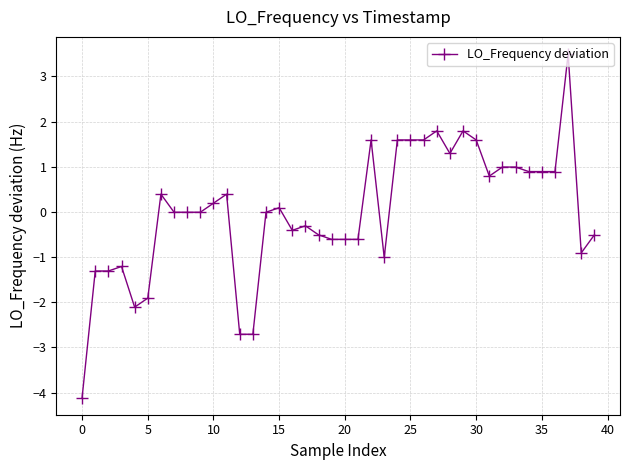

What is the difference between the second highest and minimum values?

5.9